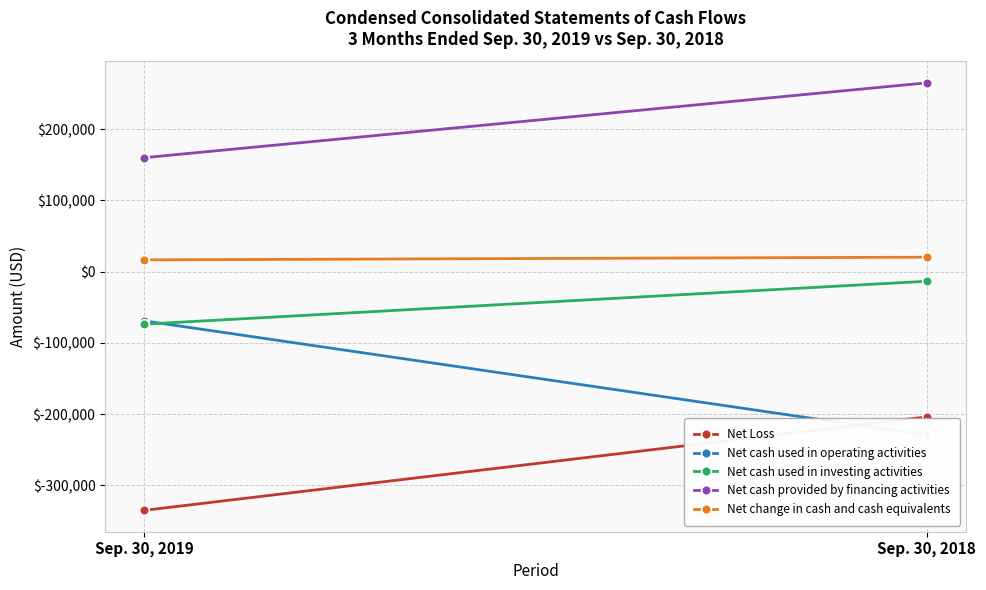

How many lines are shown in the chart?

5